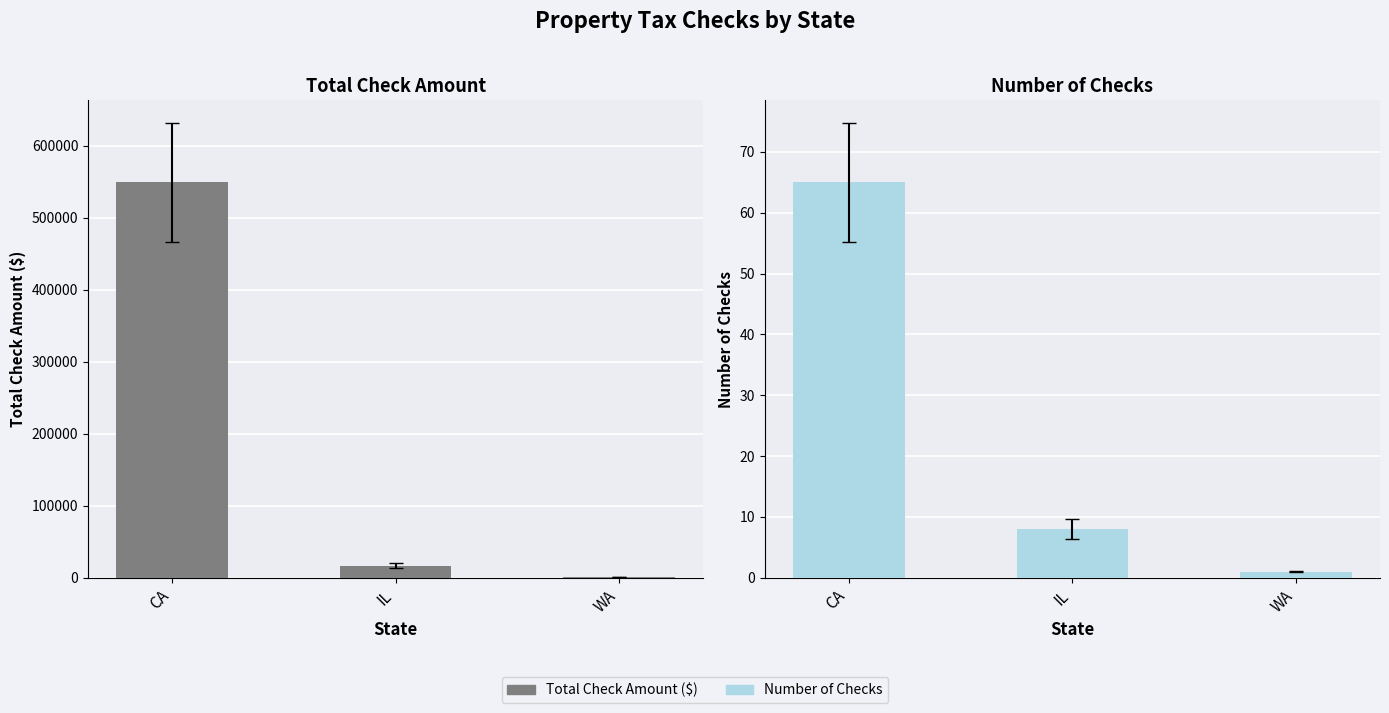

What is the maximum value shown in the chart?

548995.8